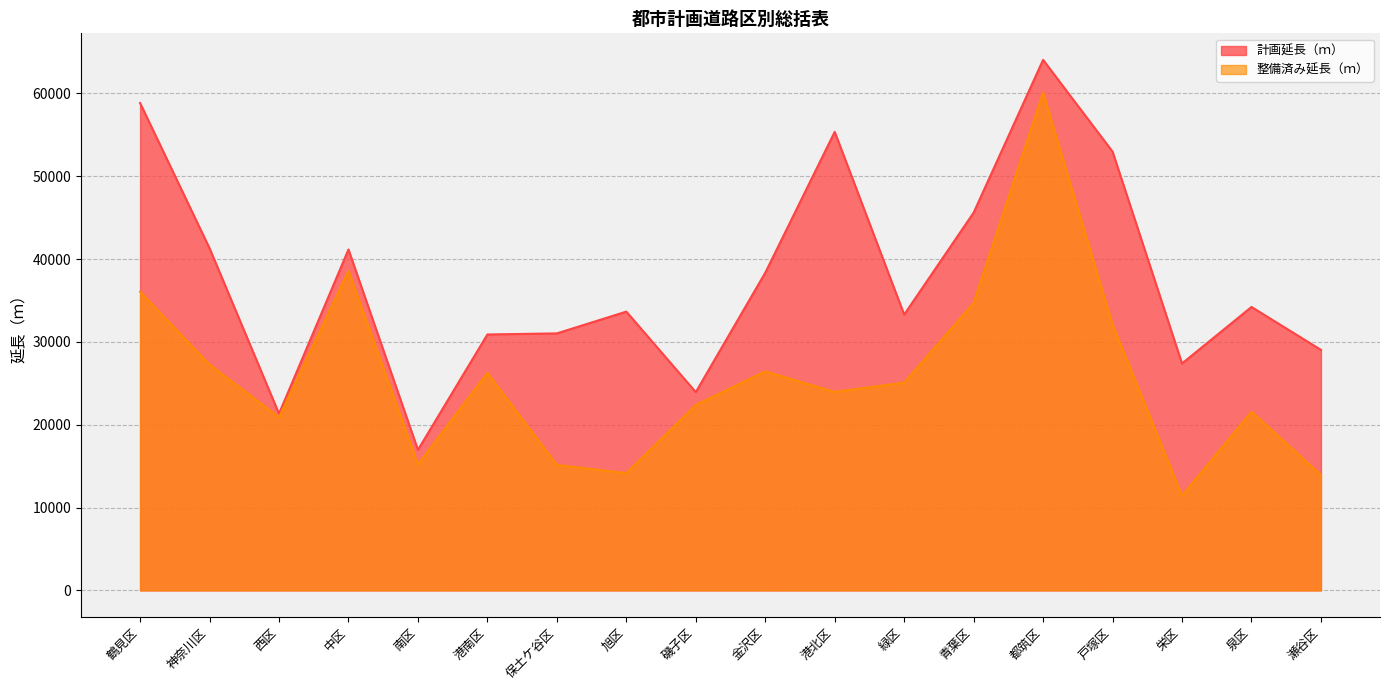

Is the value of 整備済み延長（ｍ） at 神奈川区 greater than the value of 計画延長（ｍ） at 保土ケ谷区?

No